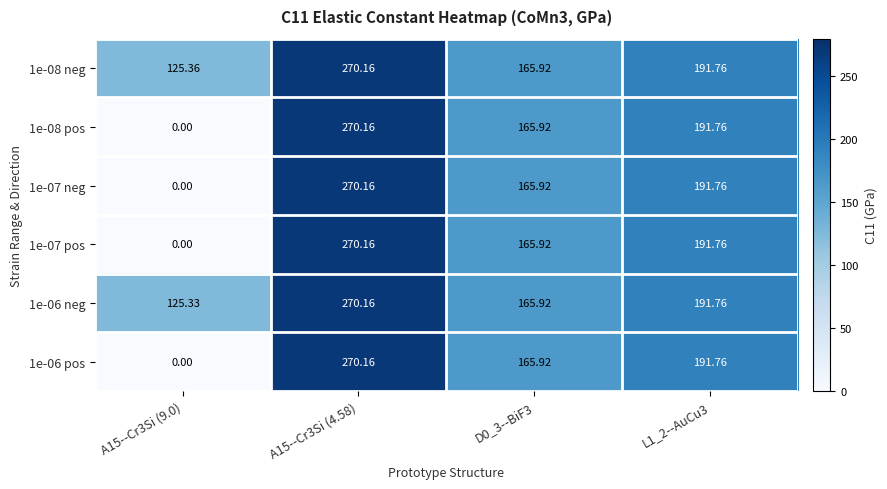

Is the value of 1e-06 neg at A15--Cr3Si (9.0) greater than the value of 1e-07 neg at D0_3--BiF3?

No